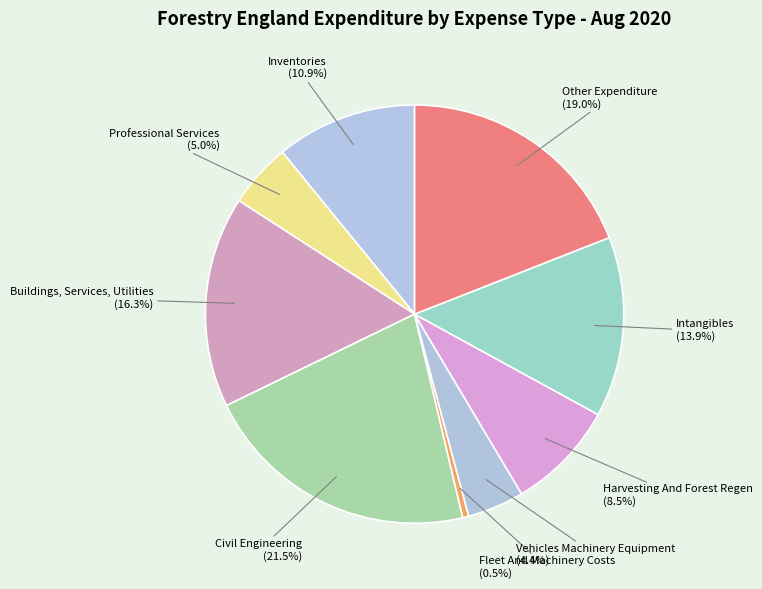

What percentage is NOT represented by Inventories?

89.1%